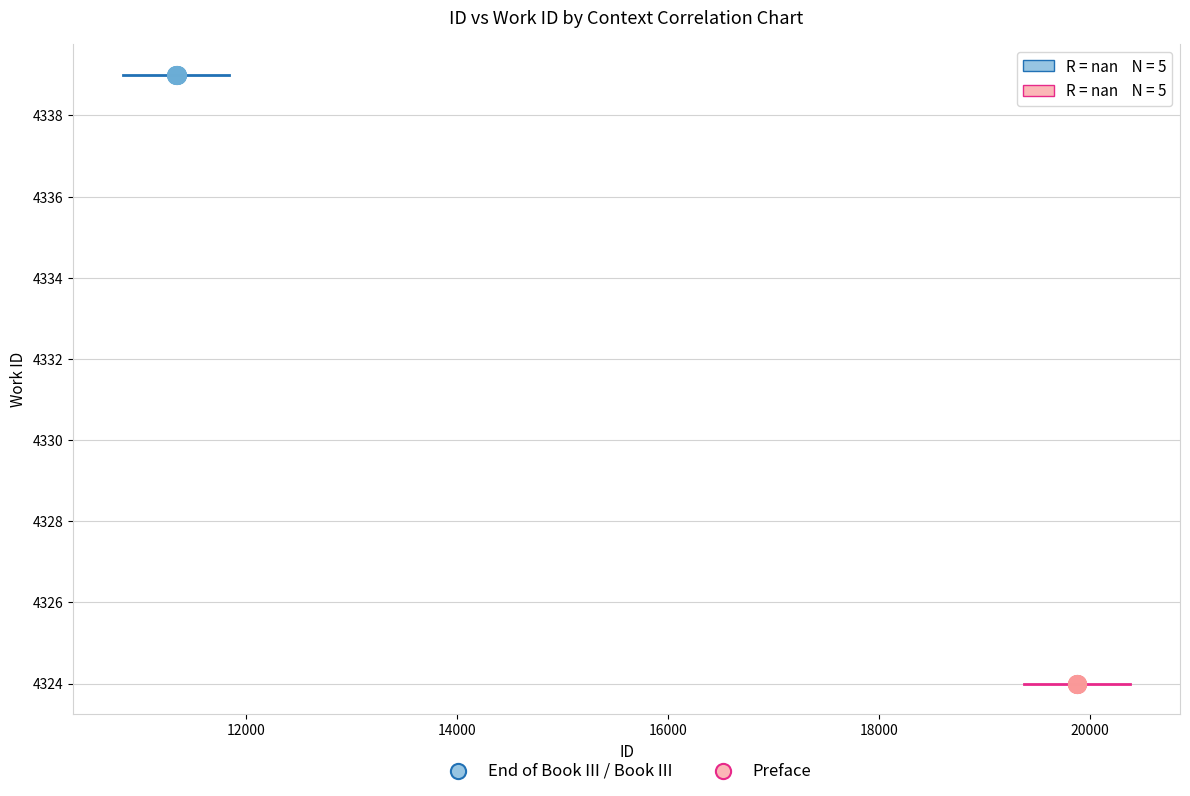

Which series contains the lowest Y value?

Preface